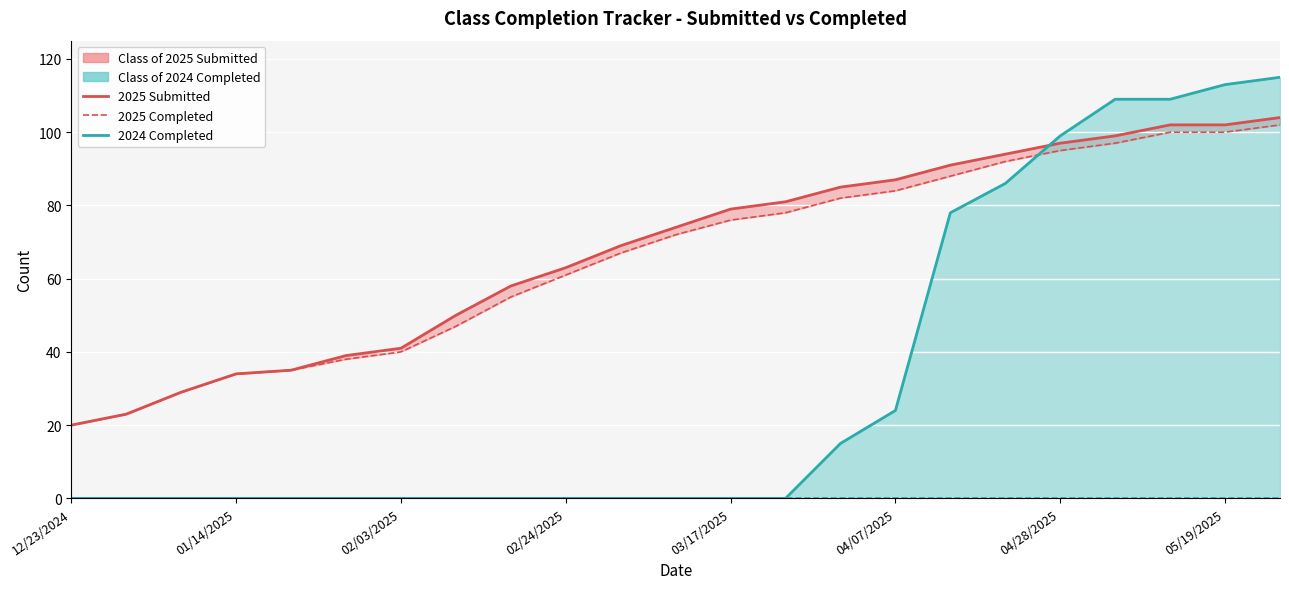

Which category has the lowest value across all series?

12/23/2024